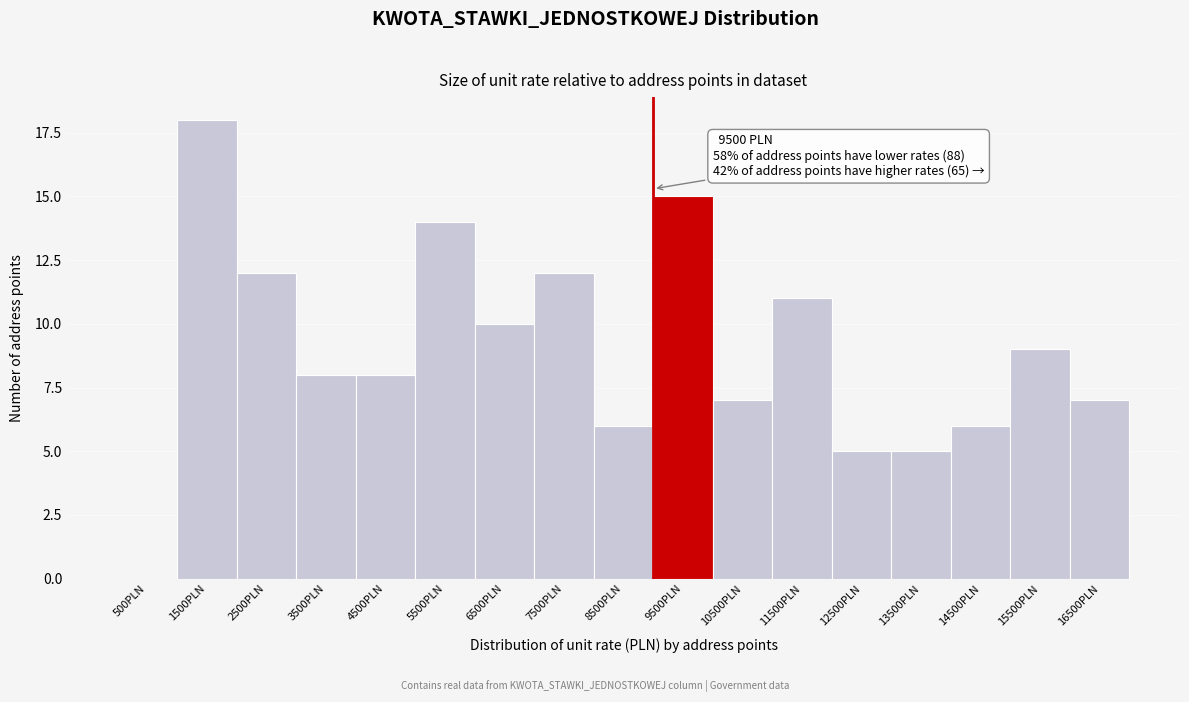

Reading right to left, extract all data points from this chart.

16500PLN=7	15500PLN=9	14500PLN=6	13500PLN=5	12500PLN=5	11500PLN=11	10500PLN=7	9500PLN=15	8500PLN=6	7500PLN=12	6500PLN=10	5500PLN=14	4500PLN=8	3500PLN=8	2500PLN=12	1500PLN=18	500PLN=0